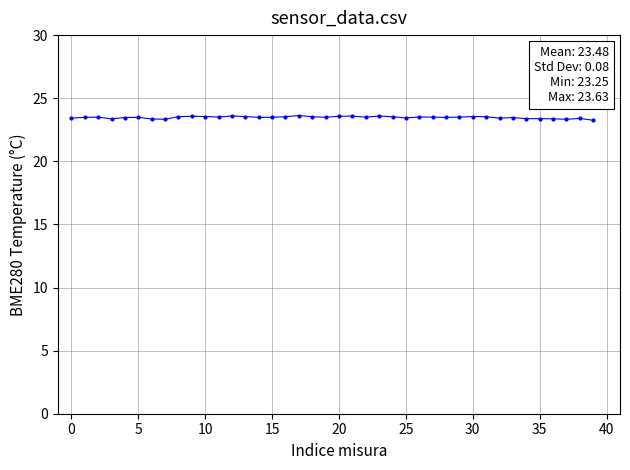

What is the average value?

23.5